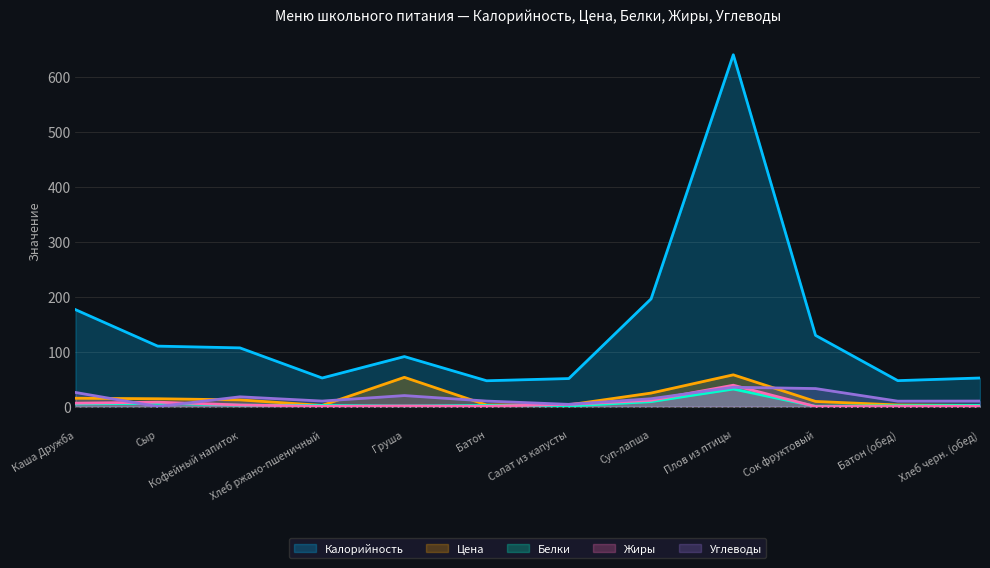

What is the difference between the highest and lowest values at Кофейный напиток?

104.3